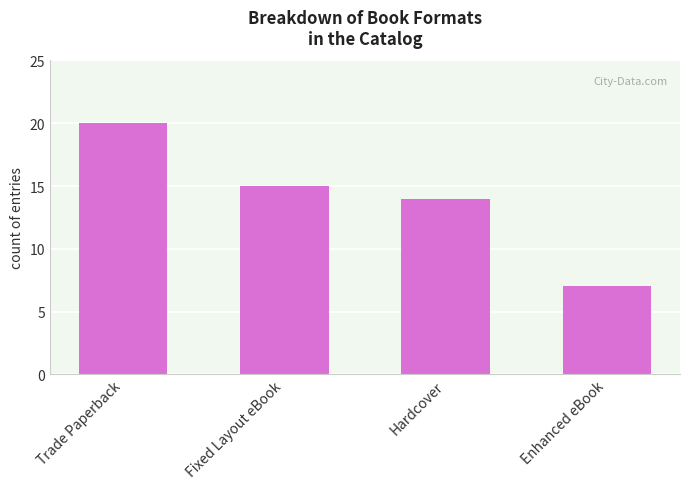

Reading left to right, extract all data points from this chart.

20	15	14	7